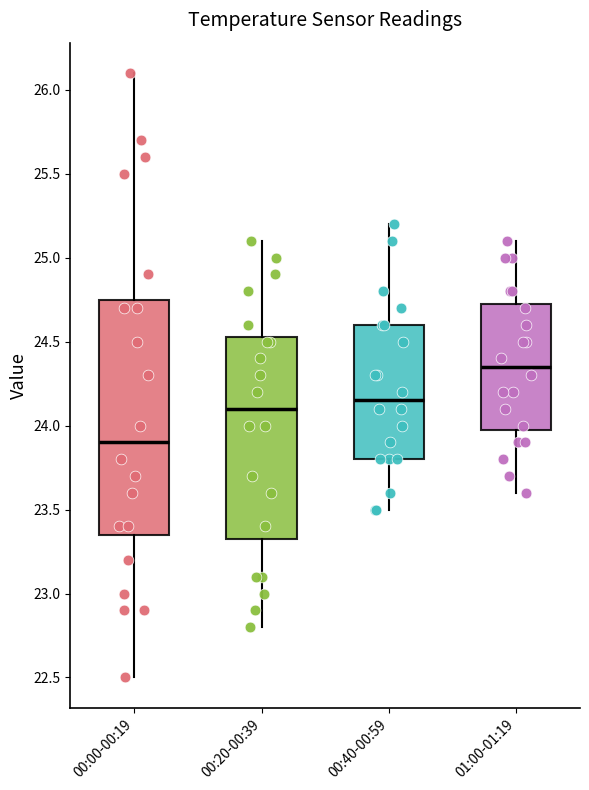

Comparing the boxes themselves (not the whiskers), which one is the tallest?

00:00-00:19